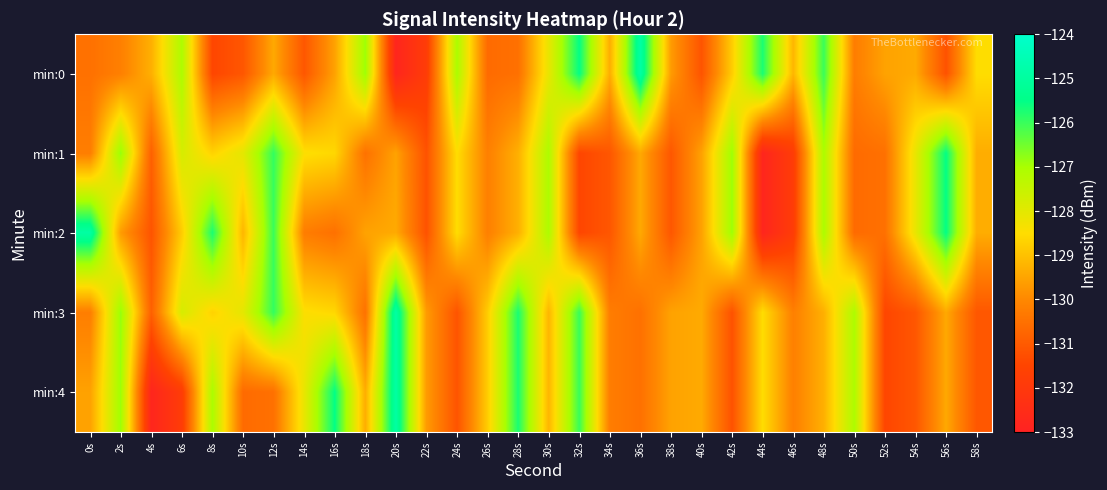

How many categories are shown in the chart?

30